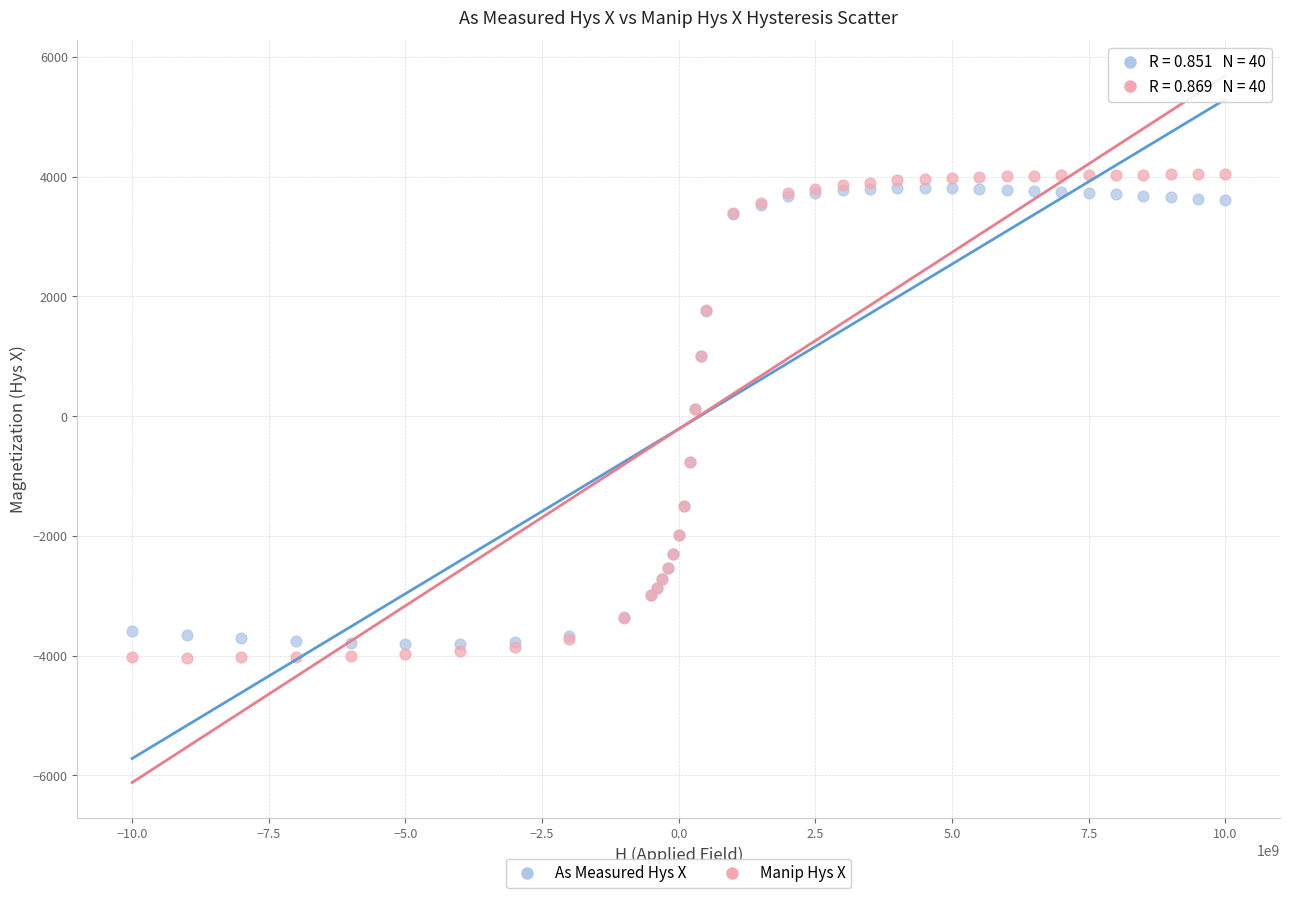

What is the X range (max minus min) for the scatter plot?

20000500000.0